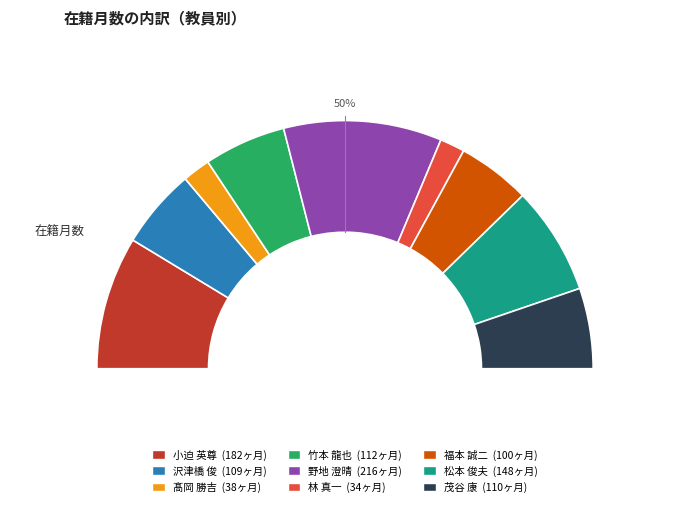

The 小迫 英尊 slice represents 5% of the pie. True or false?

False